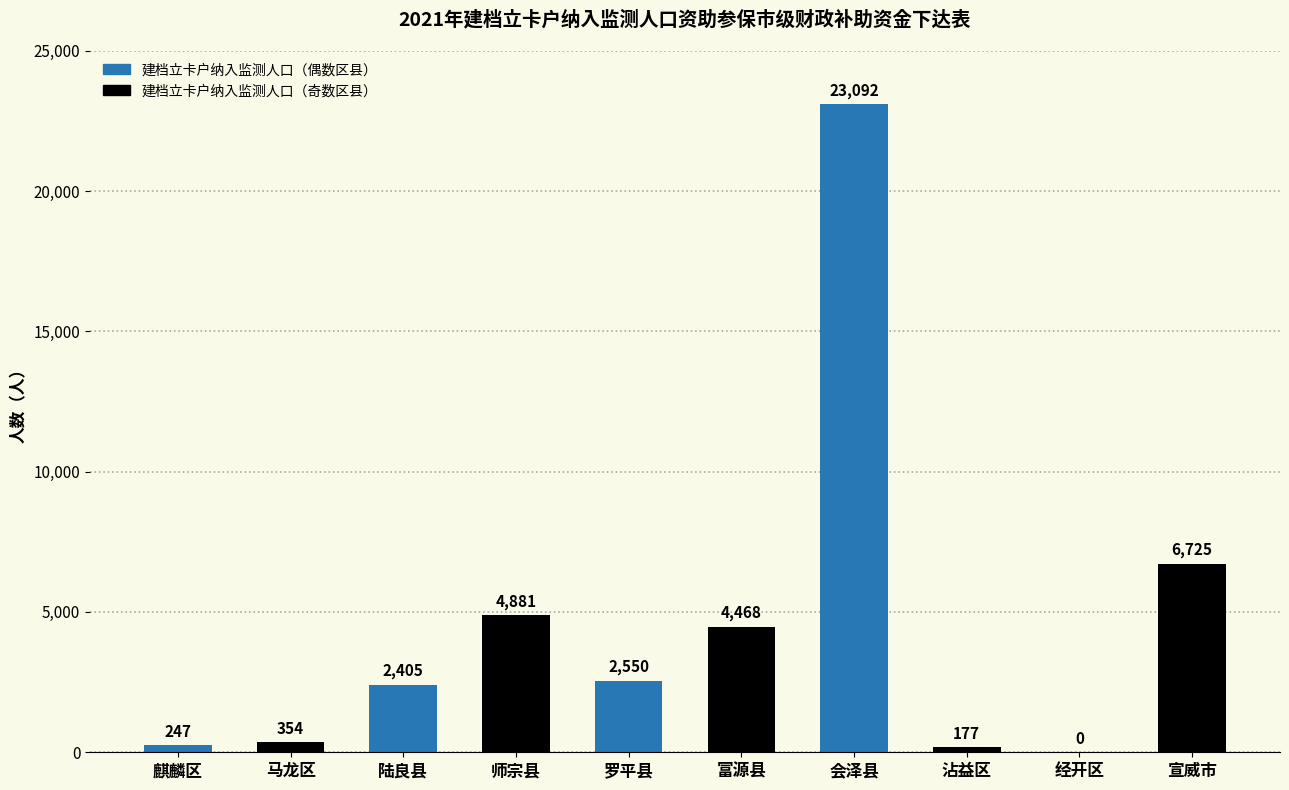

True or false: the data shows 23092 at 会泽县.

True